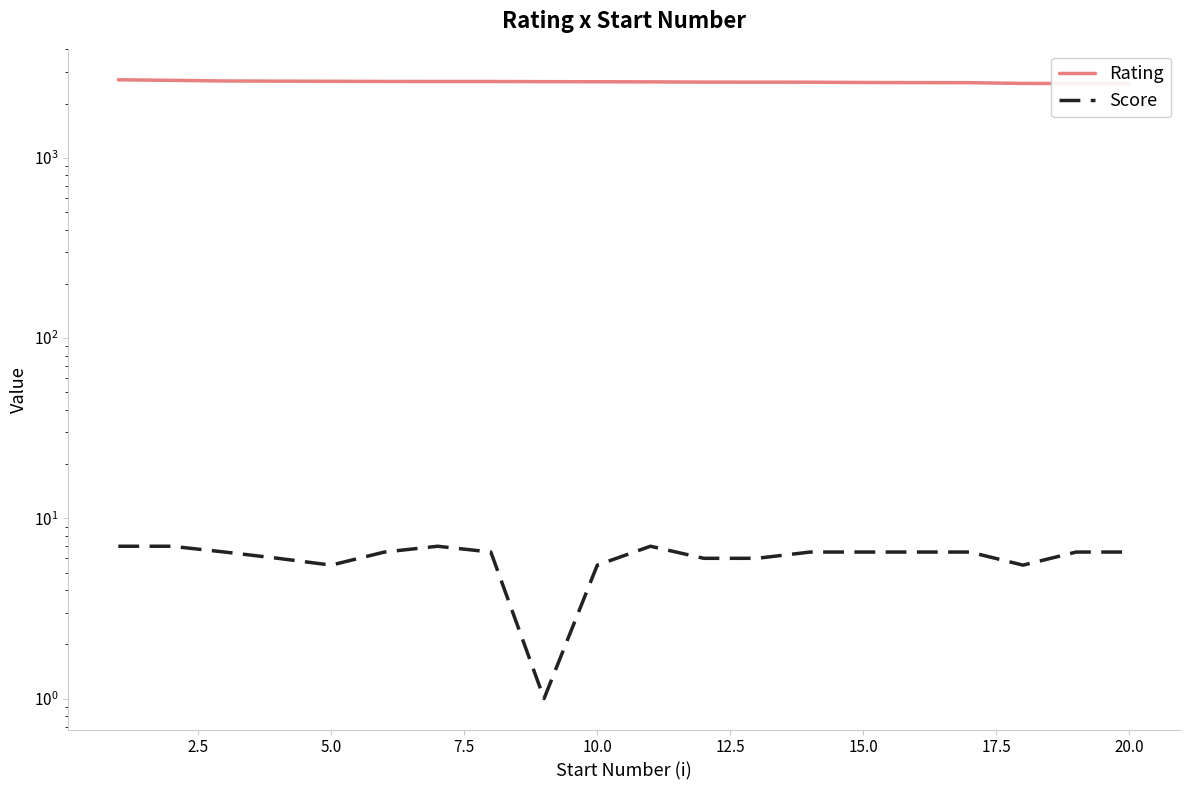

At how many categories does at least one series exceed 990?

20